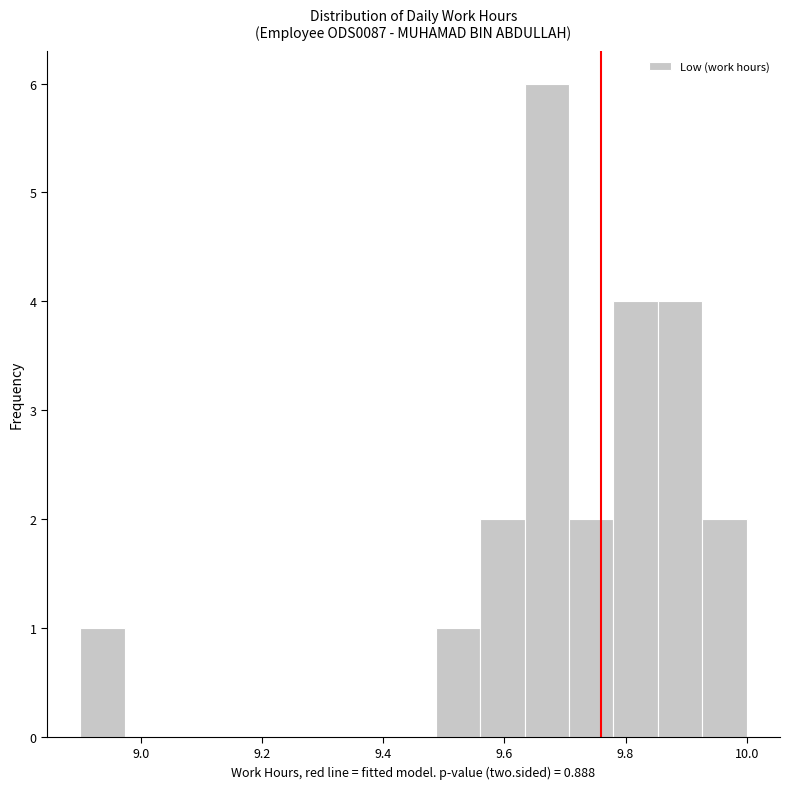

Read against the x-axis, roughly where is the centre of the tallest bar?

9.68